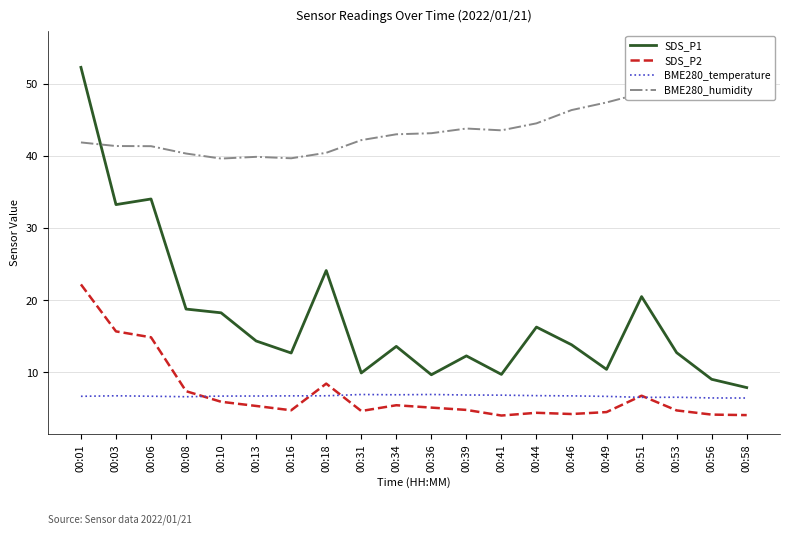

True or false: BME280_temperature and BME280_humidity cross at least once.

False